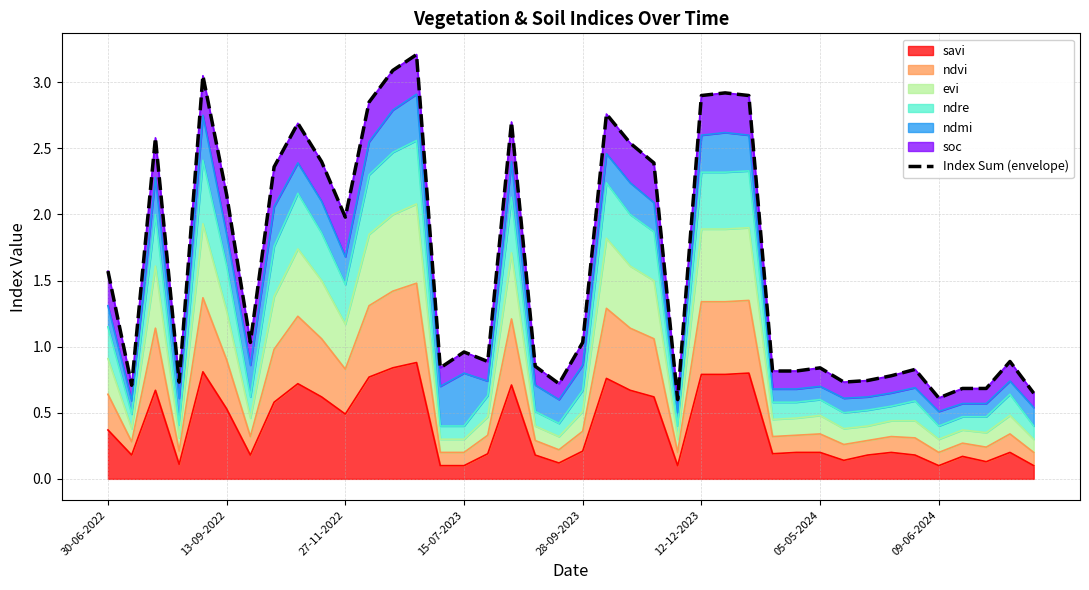

What is the highest value of the savi series?

0.9